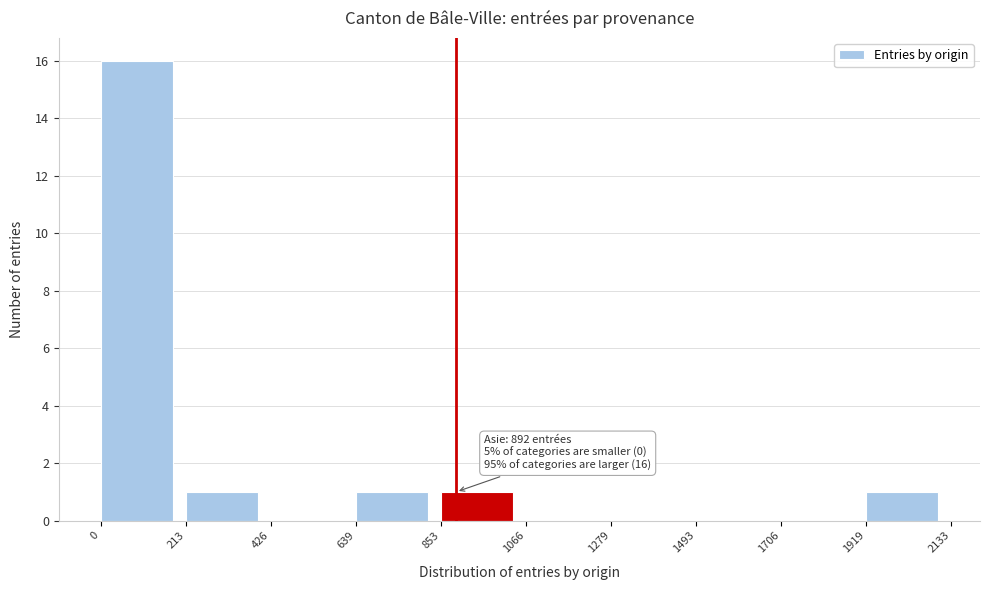

Over which range of the x-axis is the bar tallest?

0 to 213